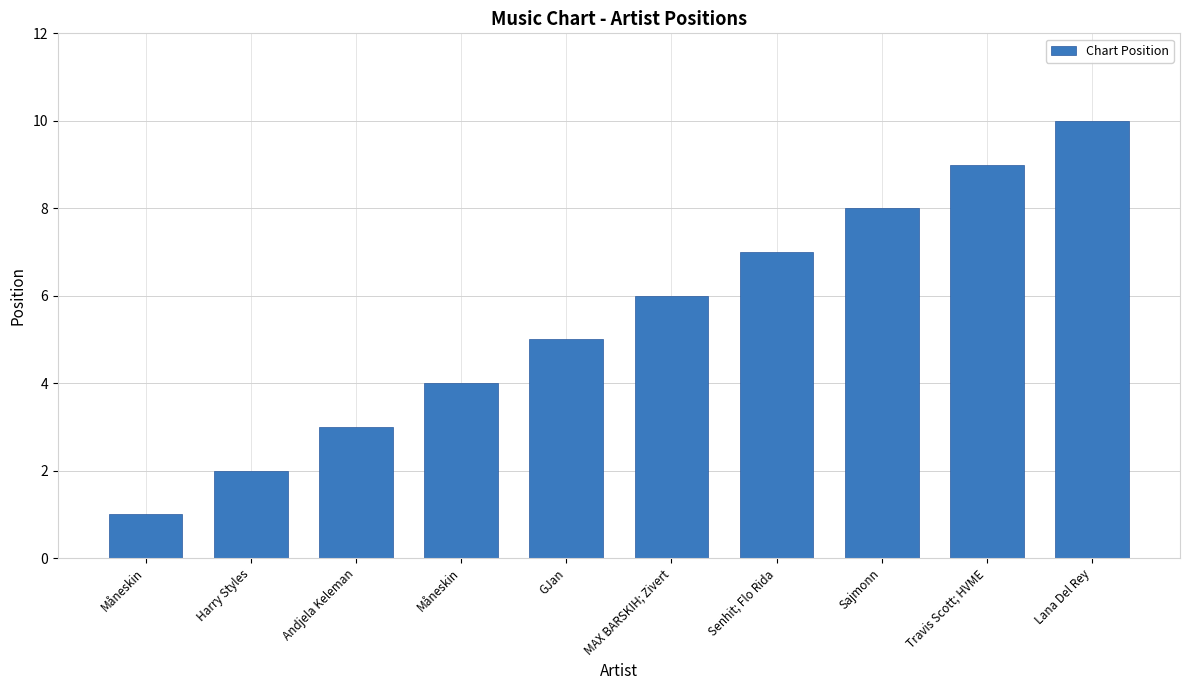

Count the number of categories in the chart.

10